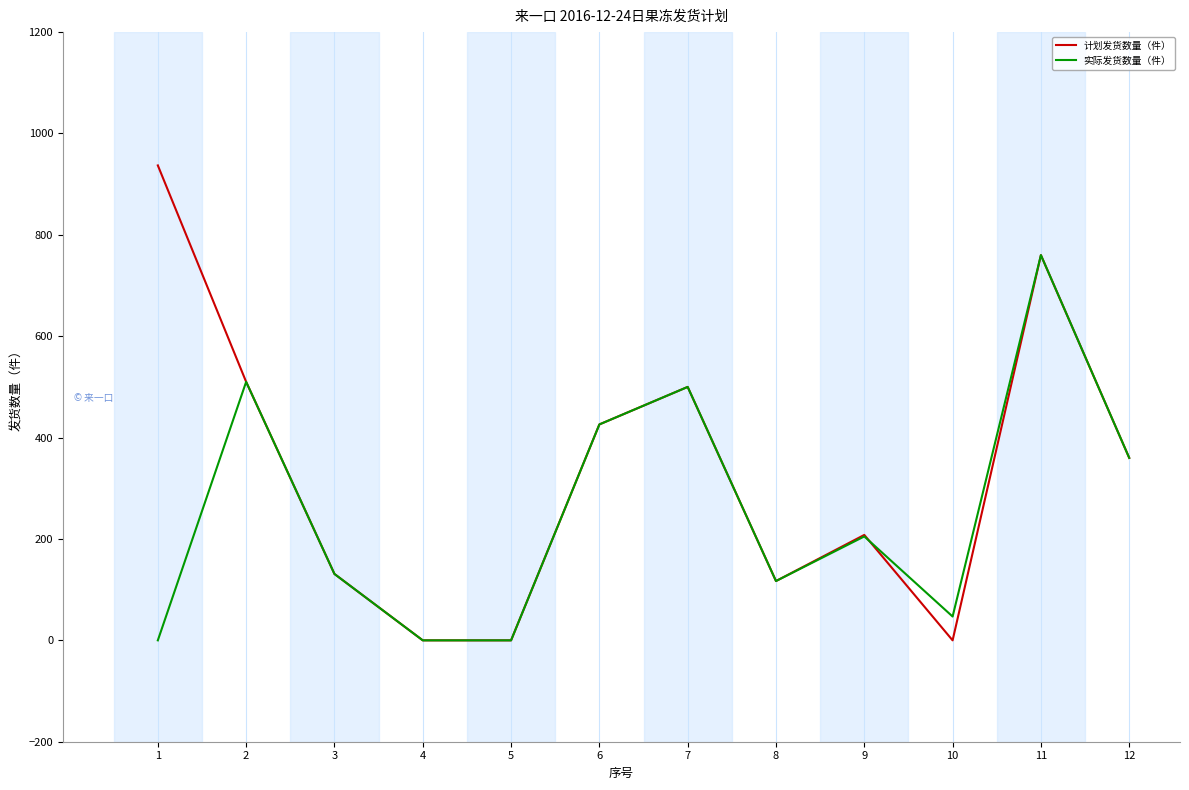

Is it true that 计划发货数量（件） equals 869 at 2?

False